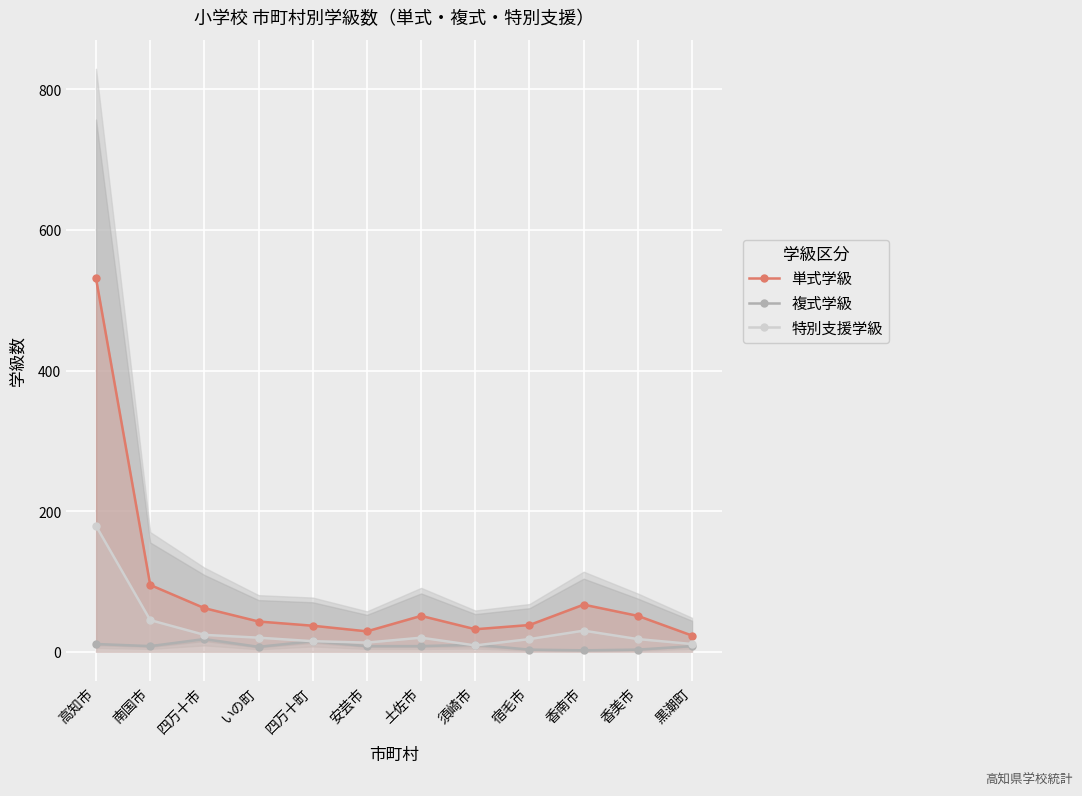

What is the greatest value displayed?

531